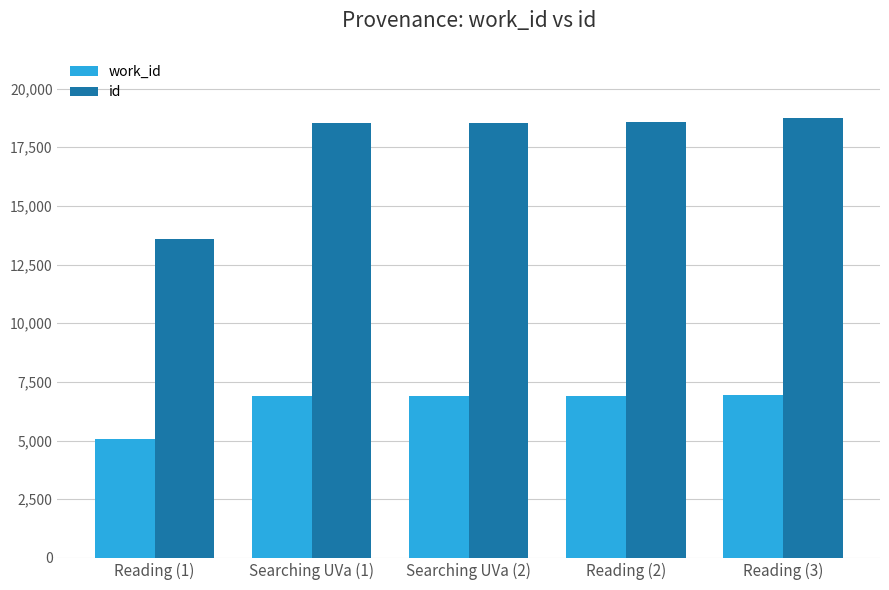

At Reading (1), list the series in order from smallest to largest.

work_id, id